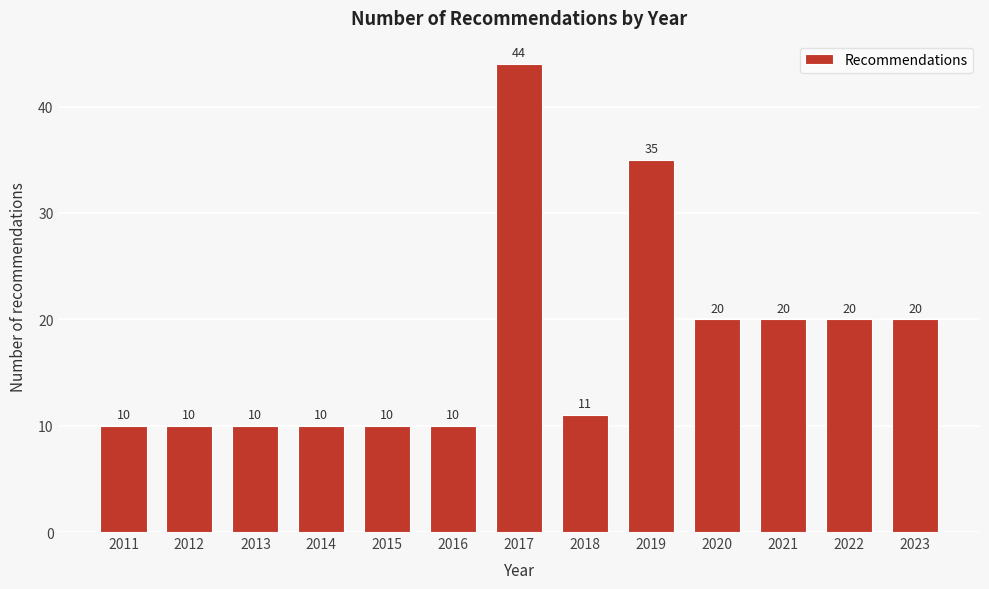

Reading left to right, what are all the values shown in this chart?

2011=10	2012=10	2013=10	2014=10	2015=10	2016=10	2017=44	2018=11	2019=35	2020=20	2021=20	2022=20	2023=20